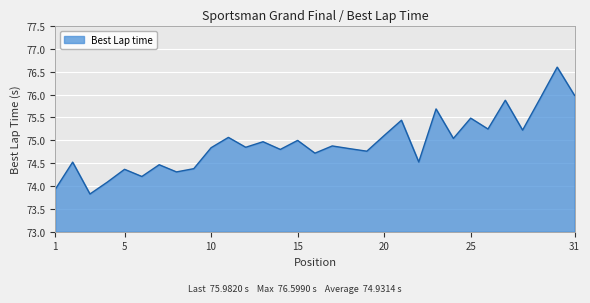

How many lines are shown in the chart?

1